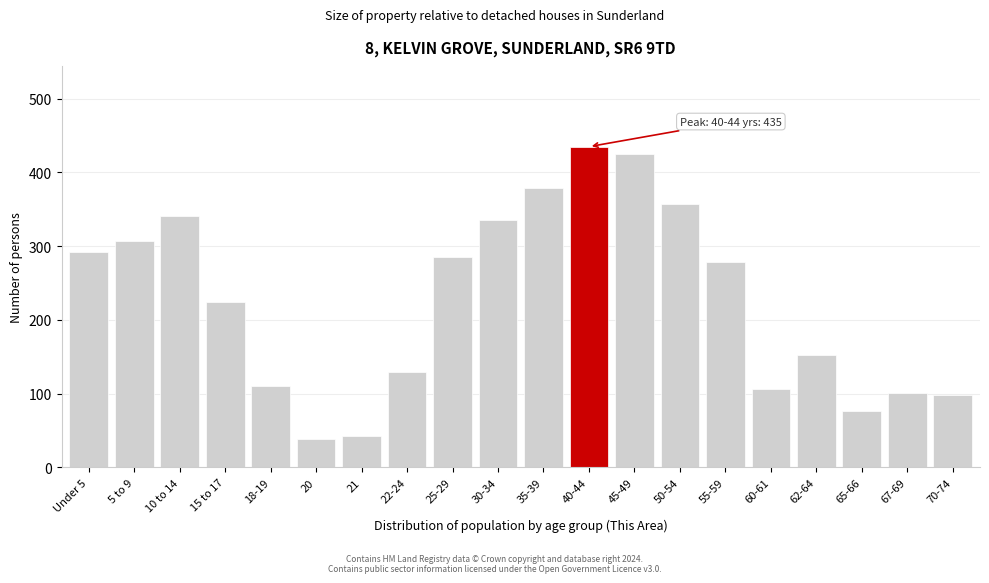

Reading left to right, transcribe all the data shown in this chart.

Under 5=292	5 to 9=307	10 to 14=341	15 to 17=225	18-19=110	20=38	21=43	22-24=129	25-29=286	30-34=336	35-39=379	40-44=435	45-49=425	50-54=357	55-59=278	60-61=107	62-64=152	65-66=76	67-69=101	70-74=98